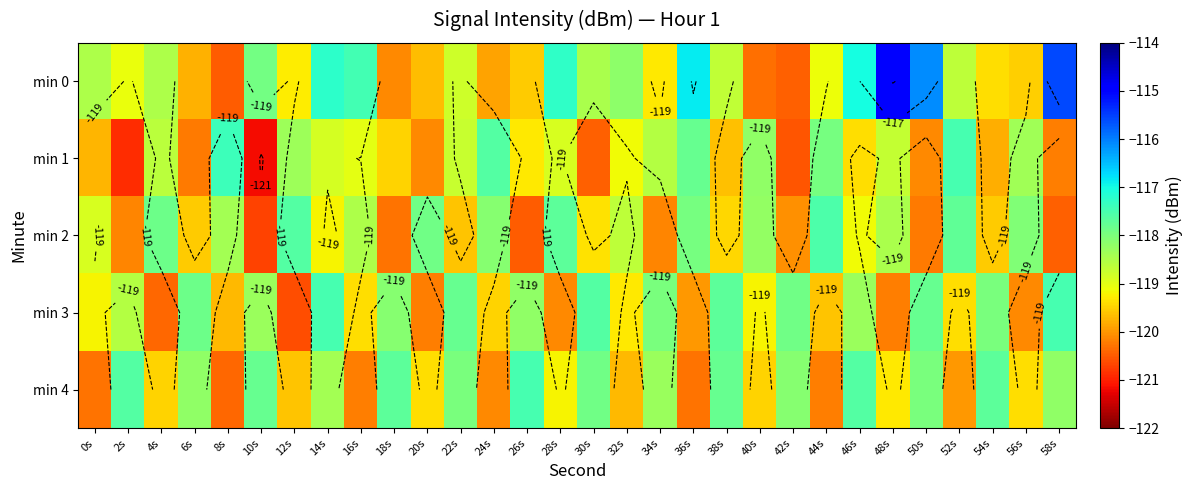

Read the min 1 value at 22s.

-118.8